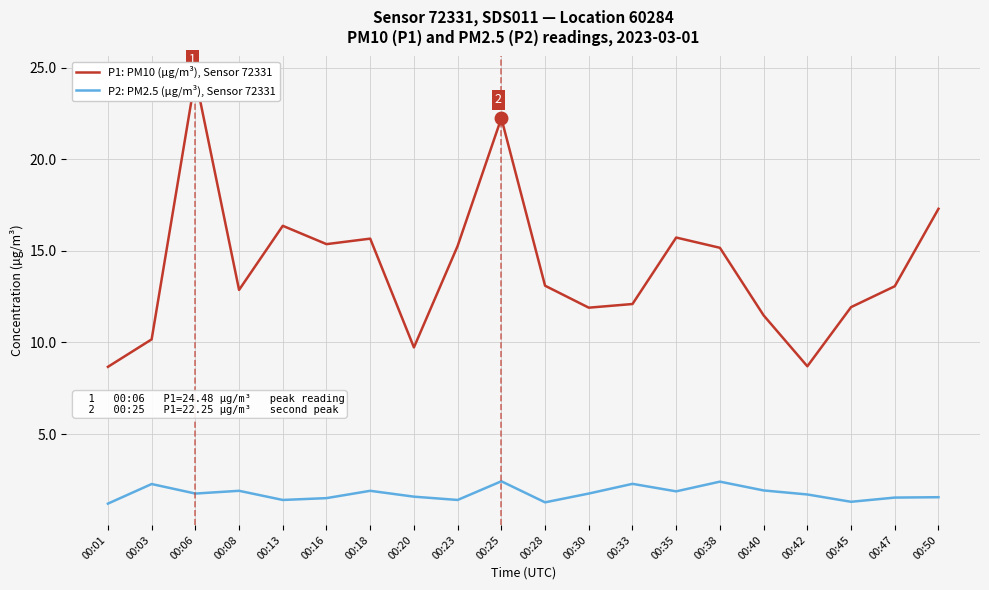

Reading left to right, list all the values displayed in this chart.

P1: PM10 (µg/m³), Sensor 72331: 8.7	10.2	24.5	12.9	16.4	15.4	15.7	9.7	15.3	22.2	13.1	11.9	12.1	15.7	15.2	11.5	8.7	11.9	13.1	17.3
P2: PM2.5 (µg/m³), Sensor 72331: 1.2	2.3	1.8	1.9	1.4	1.5	1.9	1.6	1.4	2.4	1.3	1.8	2.3	1.9	2.4	1.9	1.7	1.3	1.5	1.6